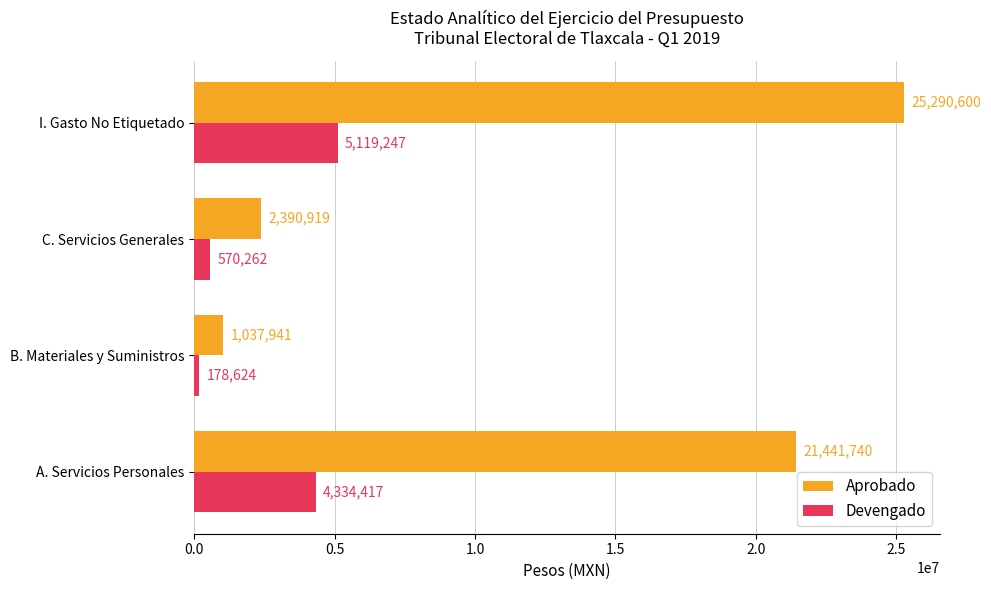

Which series has the largest range (max minus min)?

Aprobado